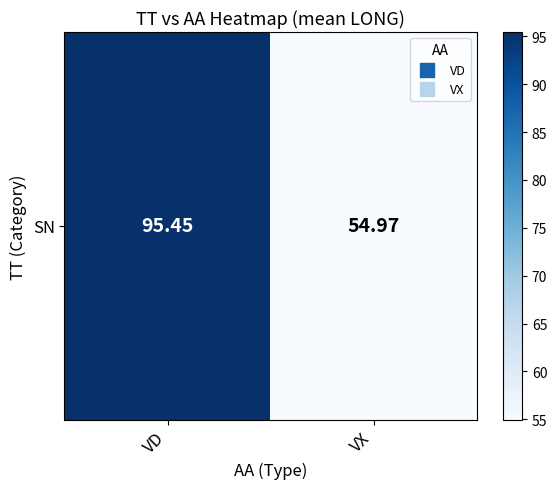

Rank the categories by value from lowest to highest.

VX, VD